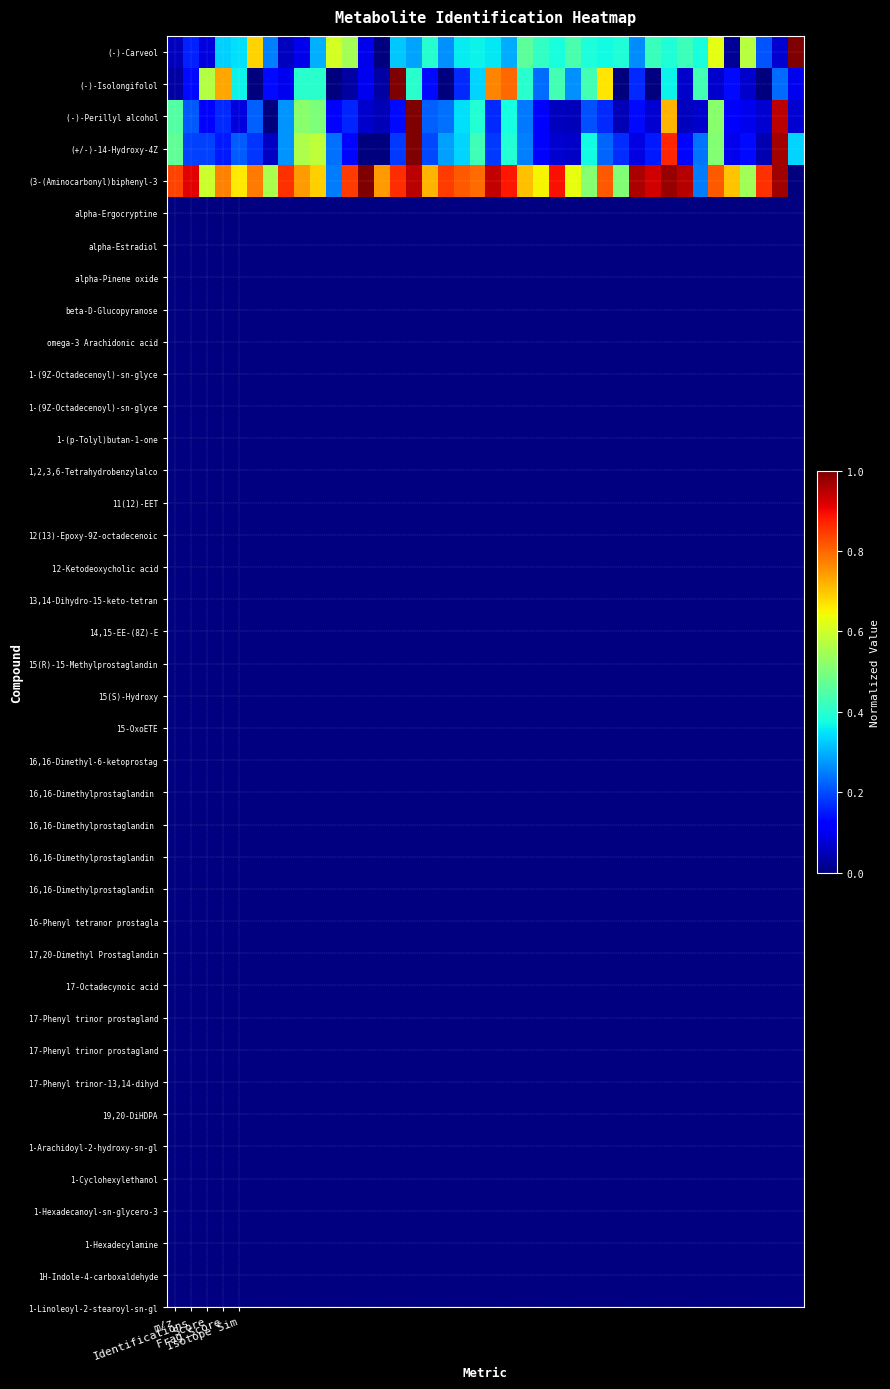

At which category is the sum across all series the highest?

15